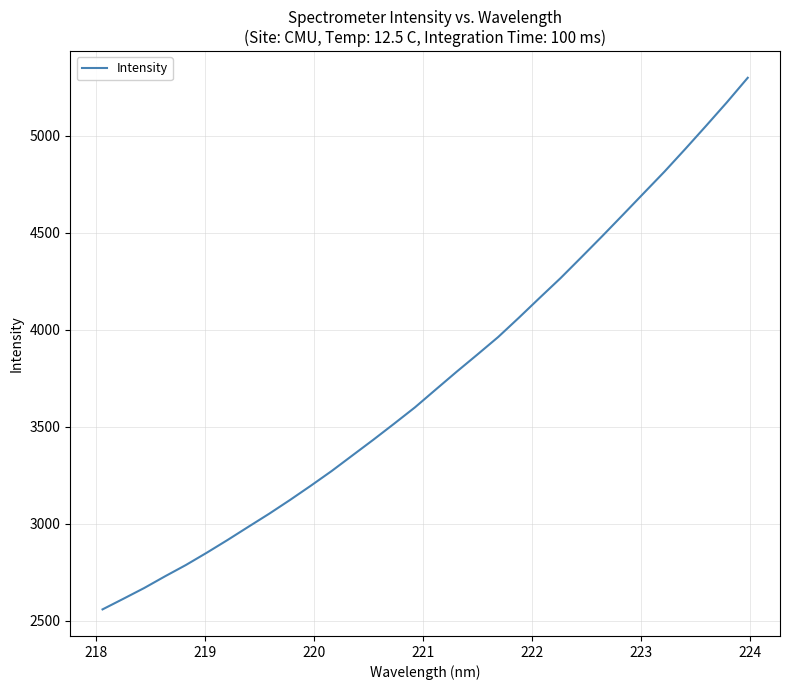

What is the greatest value displayed?

5297.6